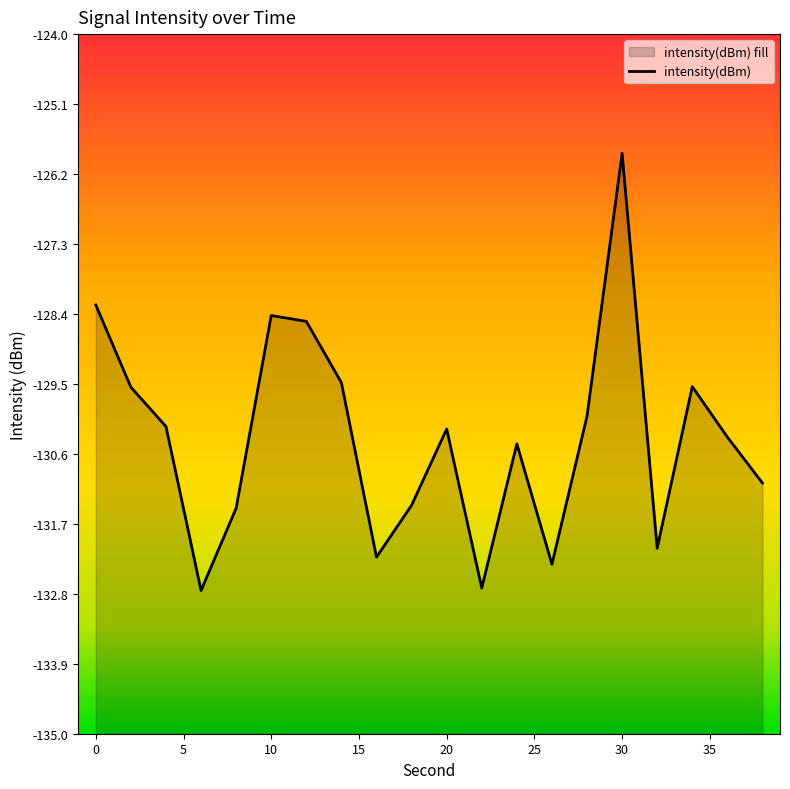

What is the maximum value shown in the chart?

-125.9